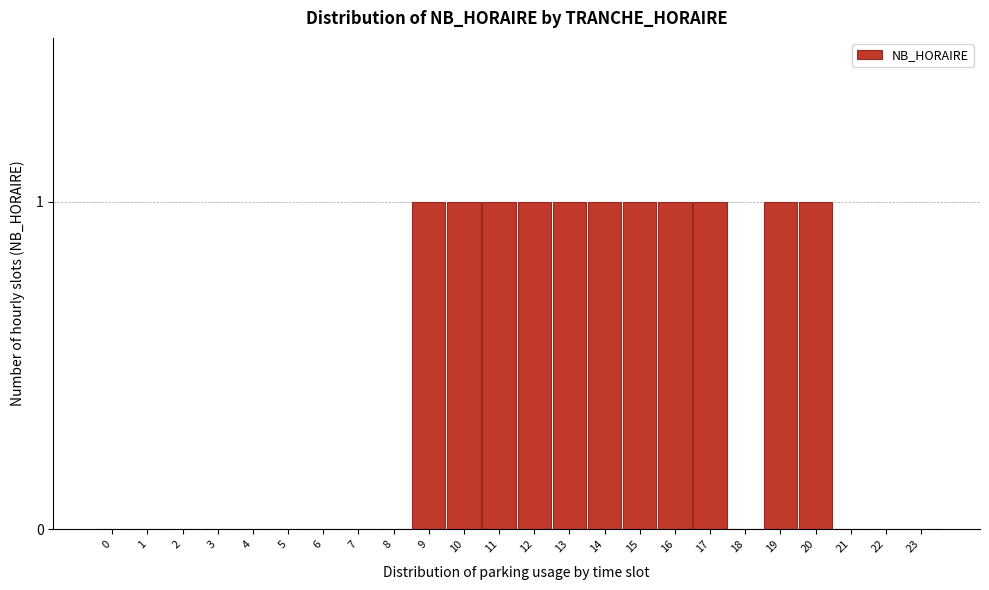

Reading left to right, extract all data points from this chart.

0=0	1=0	2=0	3=0	4=0	5=0	6=0	7=0	8=0	9=1	10=1	11=1	12=1	13=1	14=1	15=1	16=1	17=1	18=0	19=1	20=1	21=0	22=0	23=0